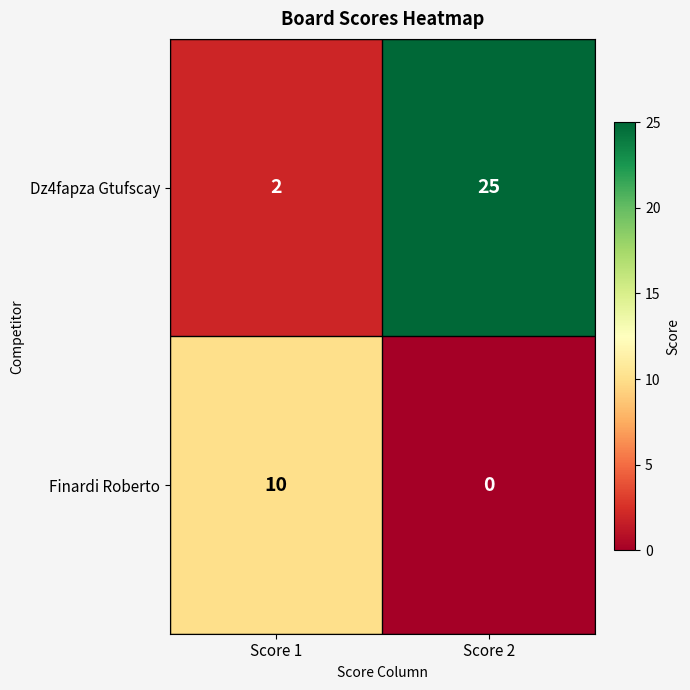

Is it true that Dz4fapza Gtufscay equals 25 at Score 2?

True